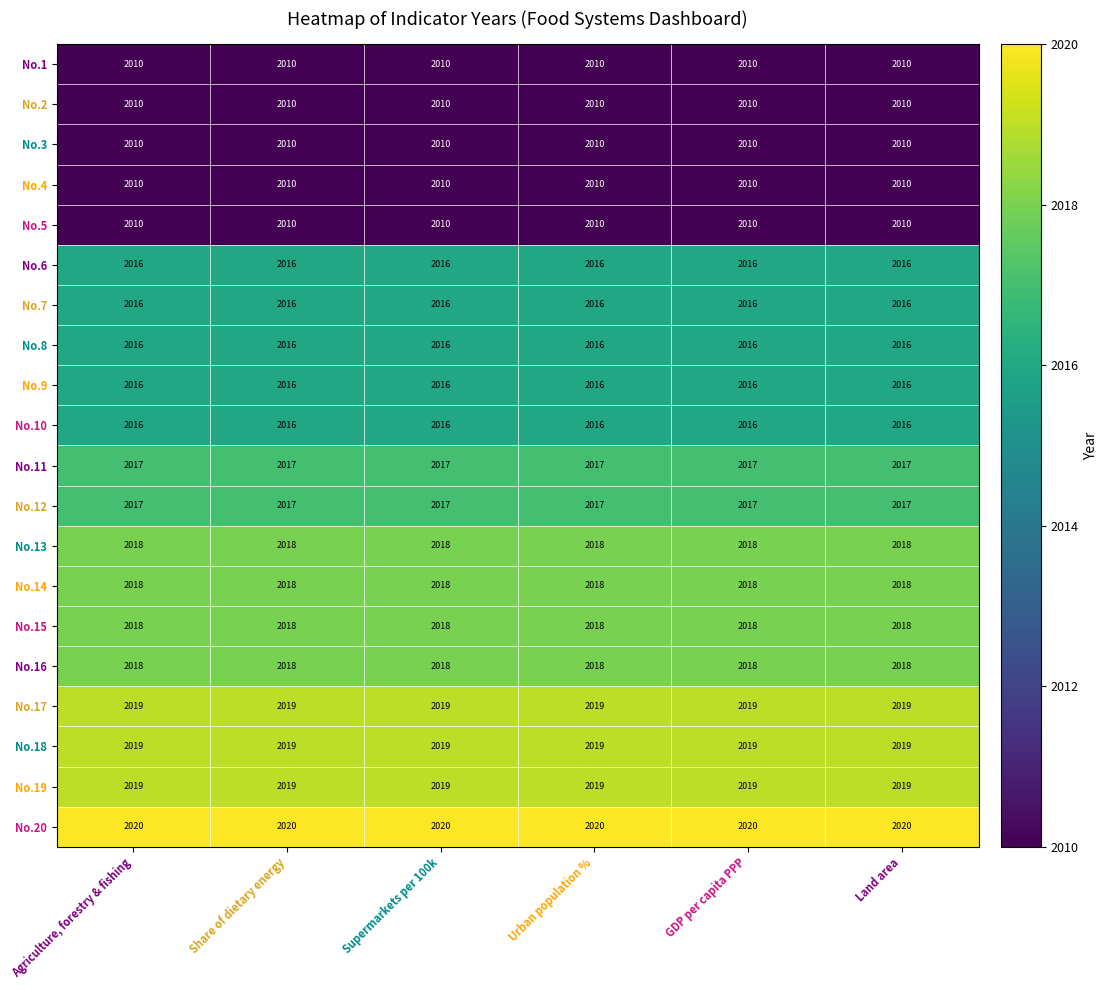

At how many categories does at least one series exceed 2019?

6